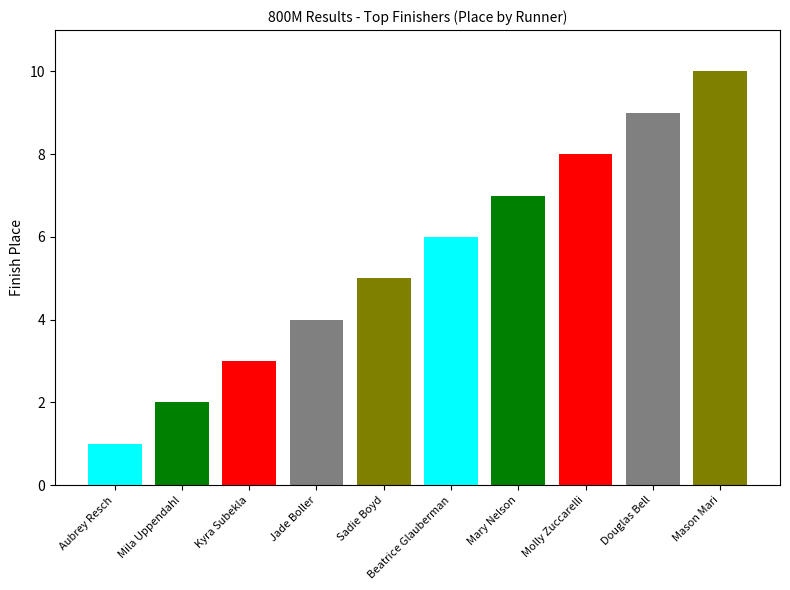

Rank the categories by value from lowest to highest.

Aubrey Resch, Mila Uppendahl, Kyra Subekla, Jade Boller, Sadie Boyd, Beatrice Glauberman, Mary Nelson, Molly Zuccarelli, Douglas Bell, Mason Mari